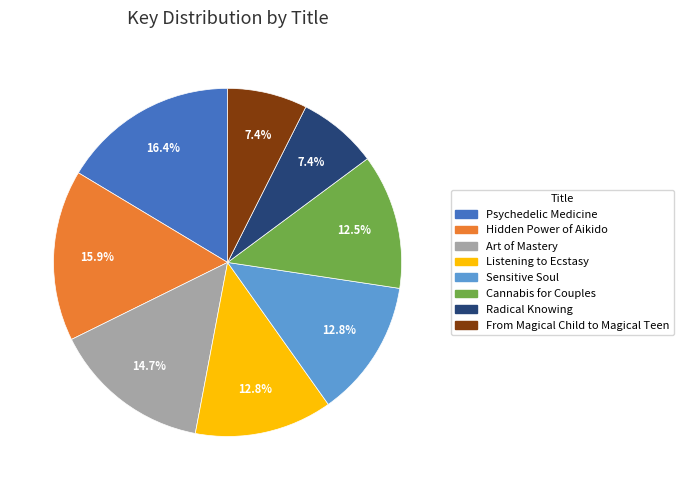

Does Listening to Ecstasy account for over 50% of the chart?

No